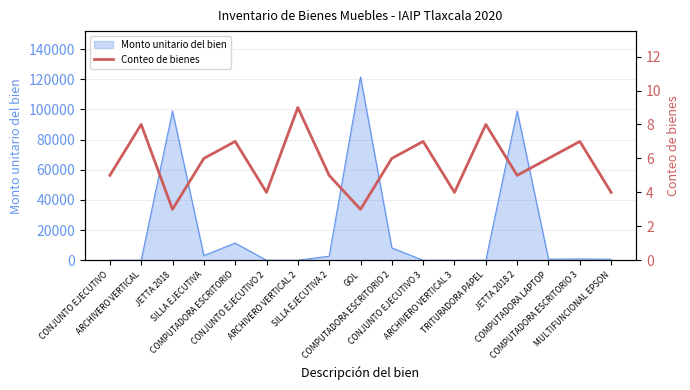

What is the maximum value for Monto unitario del bien?

121506.2